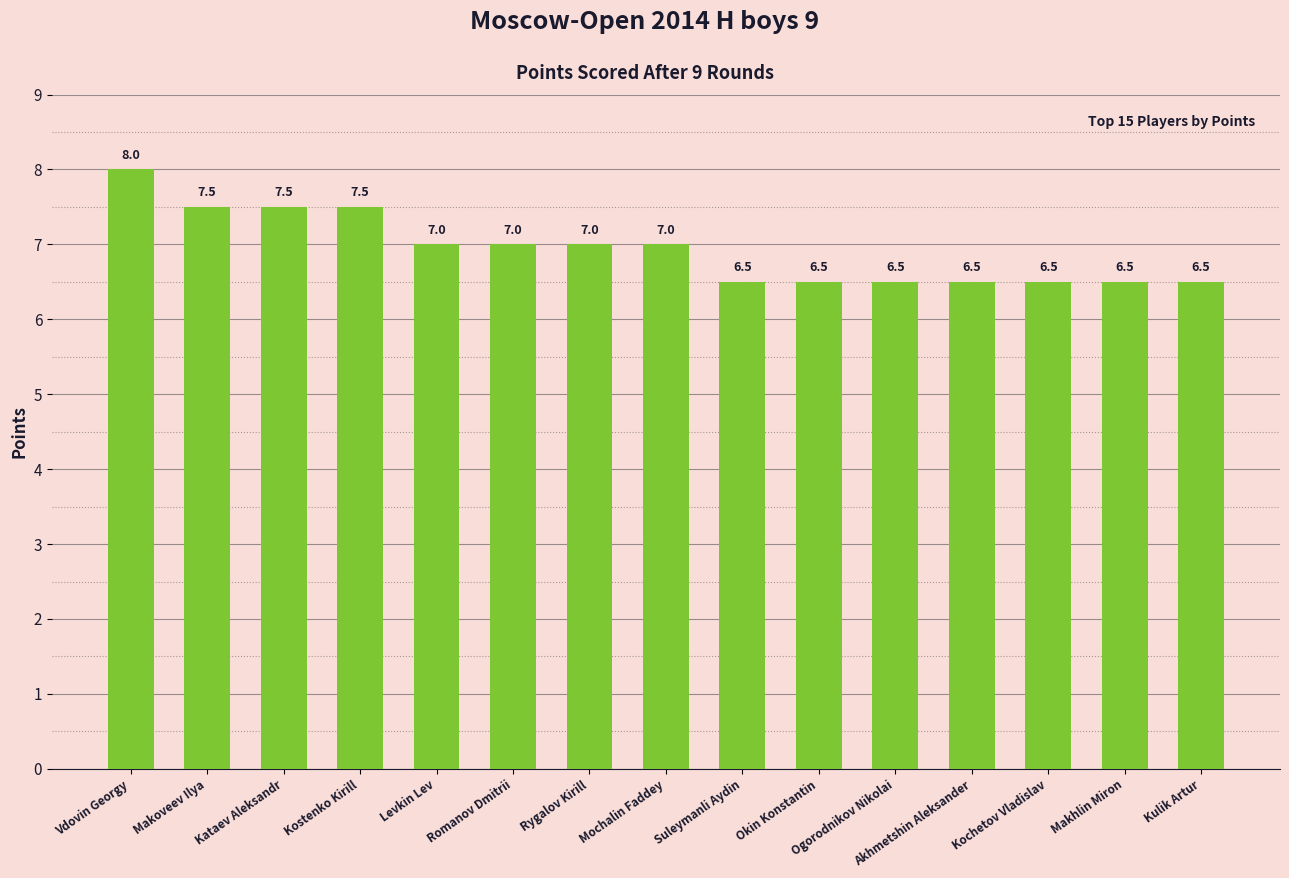

True or false: the data shows 9.8 at Rygalov Kirill.

False